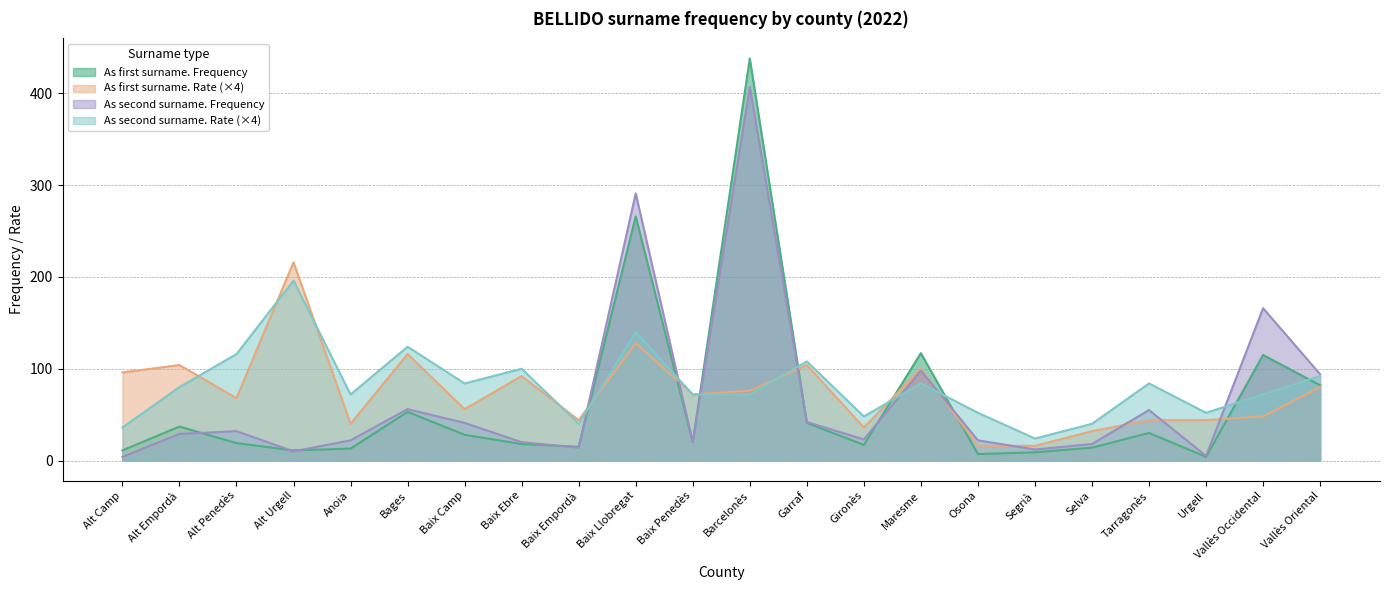

At how many categories does at least one series exceed 136?

4